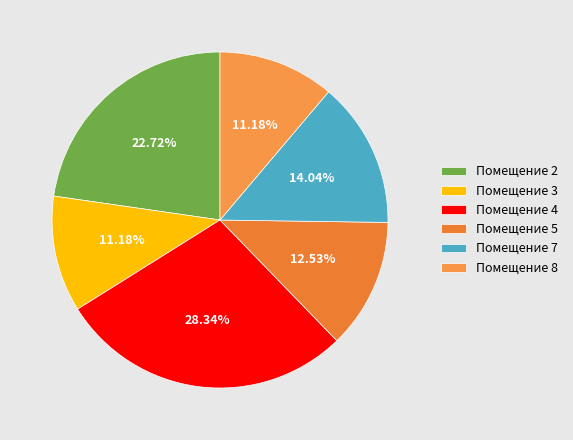

How many segments does this pie chart have?

6